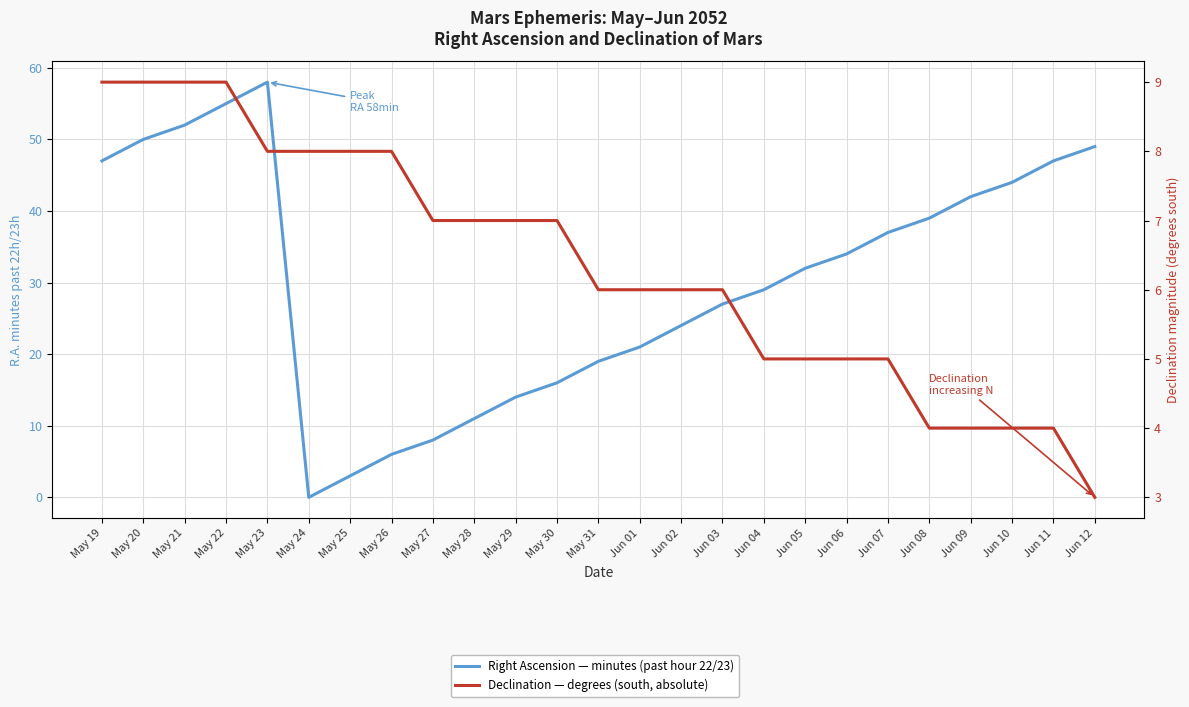

Is this an area chart (filled region under the line)?

No